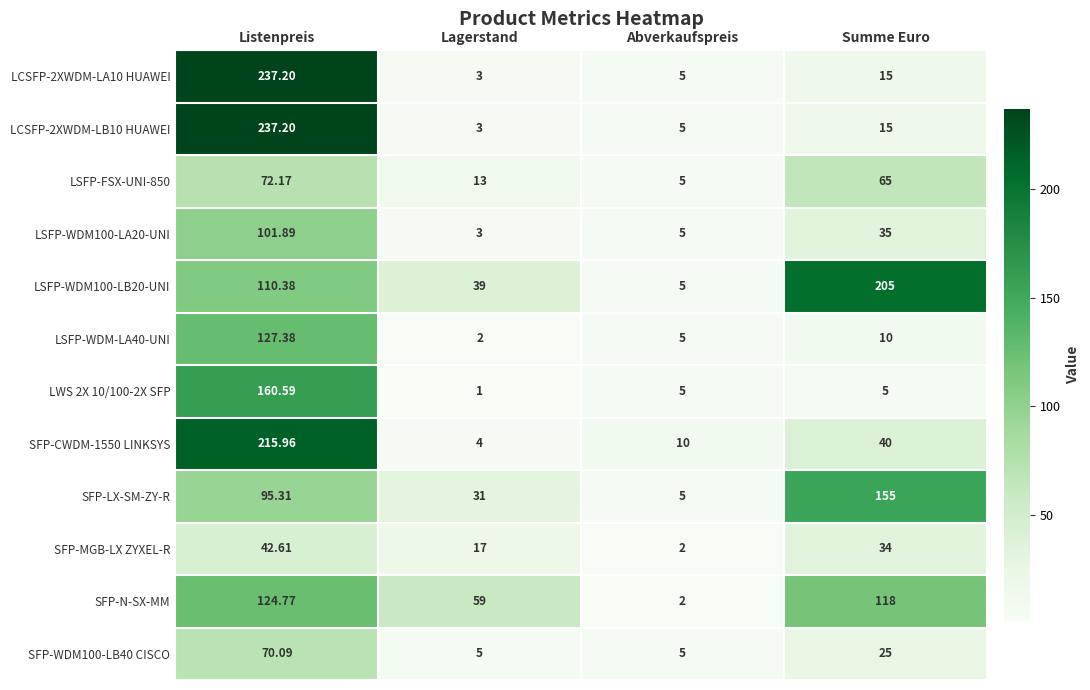

At which category is the sum across all series the highest?

Listenpreis